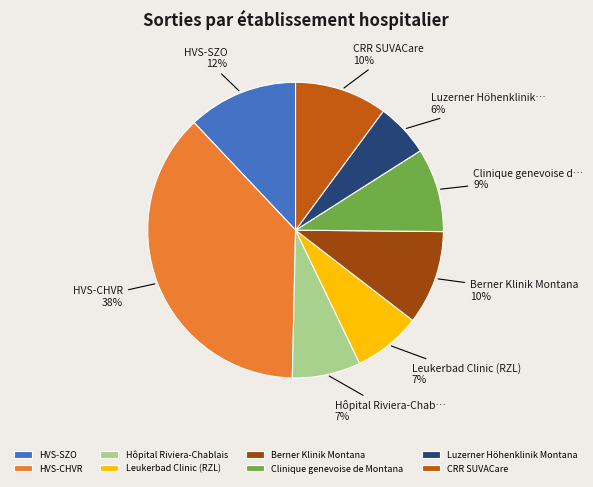

To the nearest percent, what is the average slice percentage?

12%